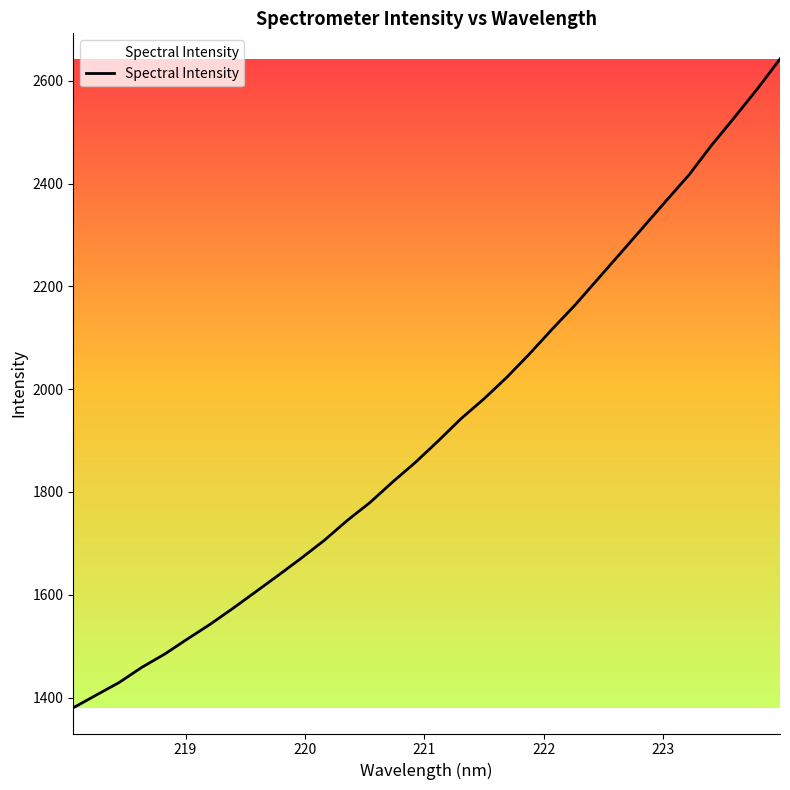

What is the greatest value displayed?

2642.6